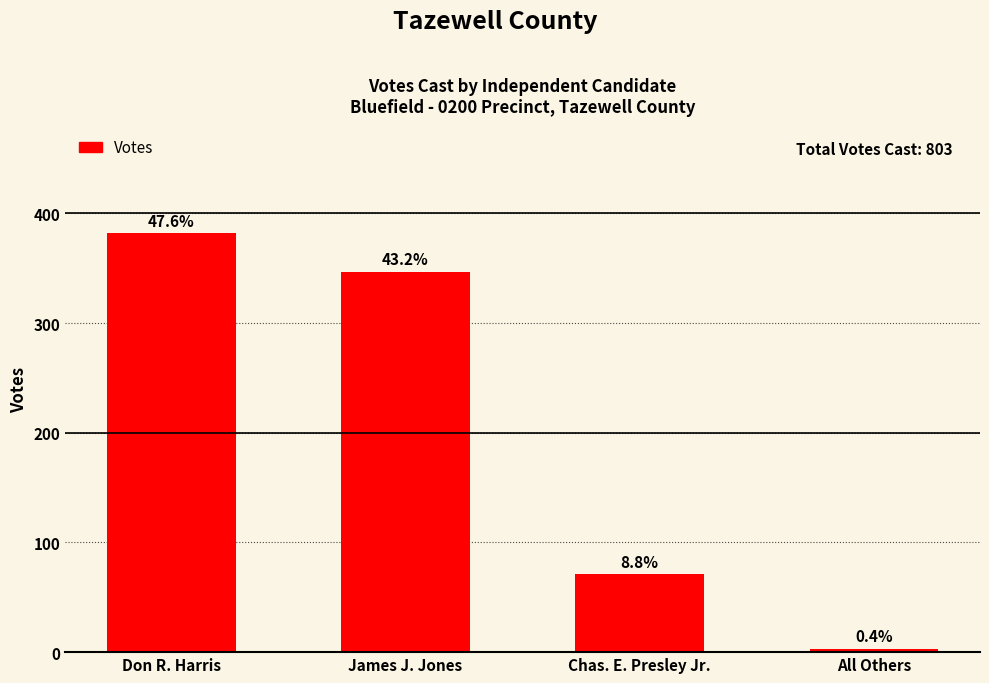

What is the difference between the maximum and minimum values?

379